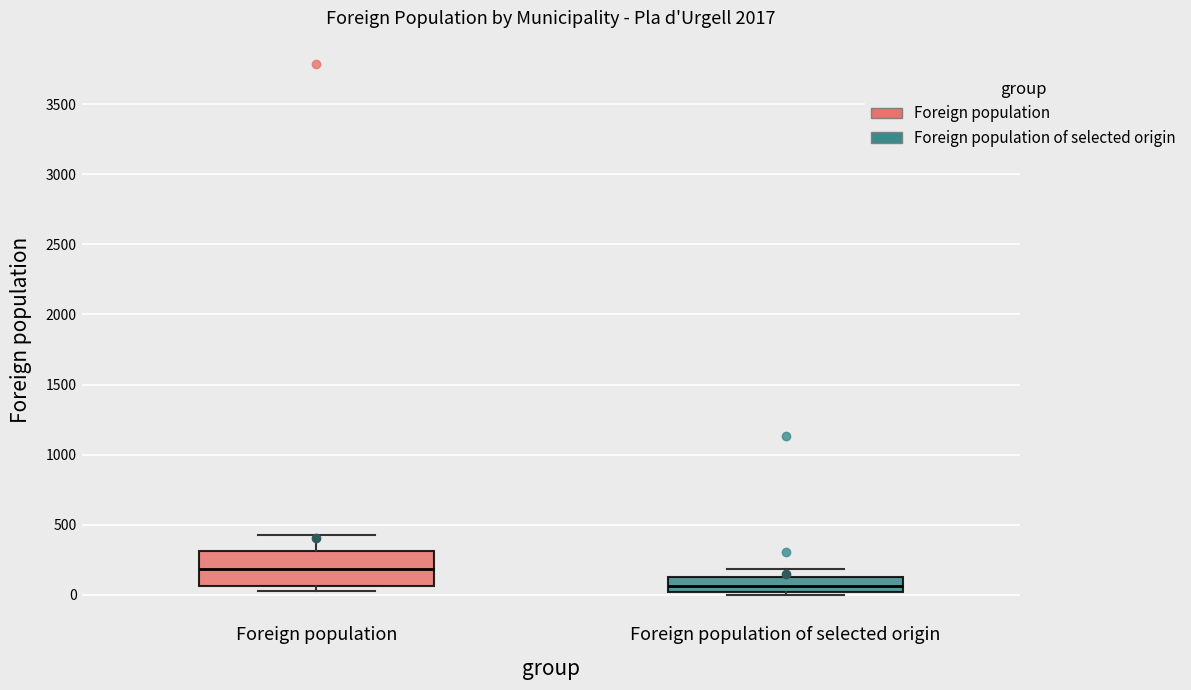

Reading left to right, transcribe this box plot: for each box, give where its median line is, the range the box spans, and where its two whiskers end, as read against the y-axis. The values are not printed on the chart, so give them approximately, as read against the axis.

Foreign population: median 200, box 50 to 300, whiskers 50 (just below the box's lower edge) to 400
Foreign population of selected origin: median 50, box 0 to 150, whiskers 0 (just below the box's lower edge) to 200